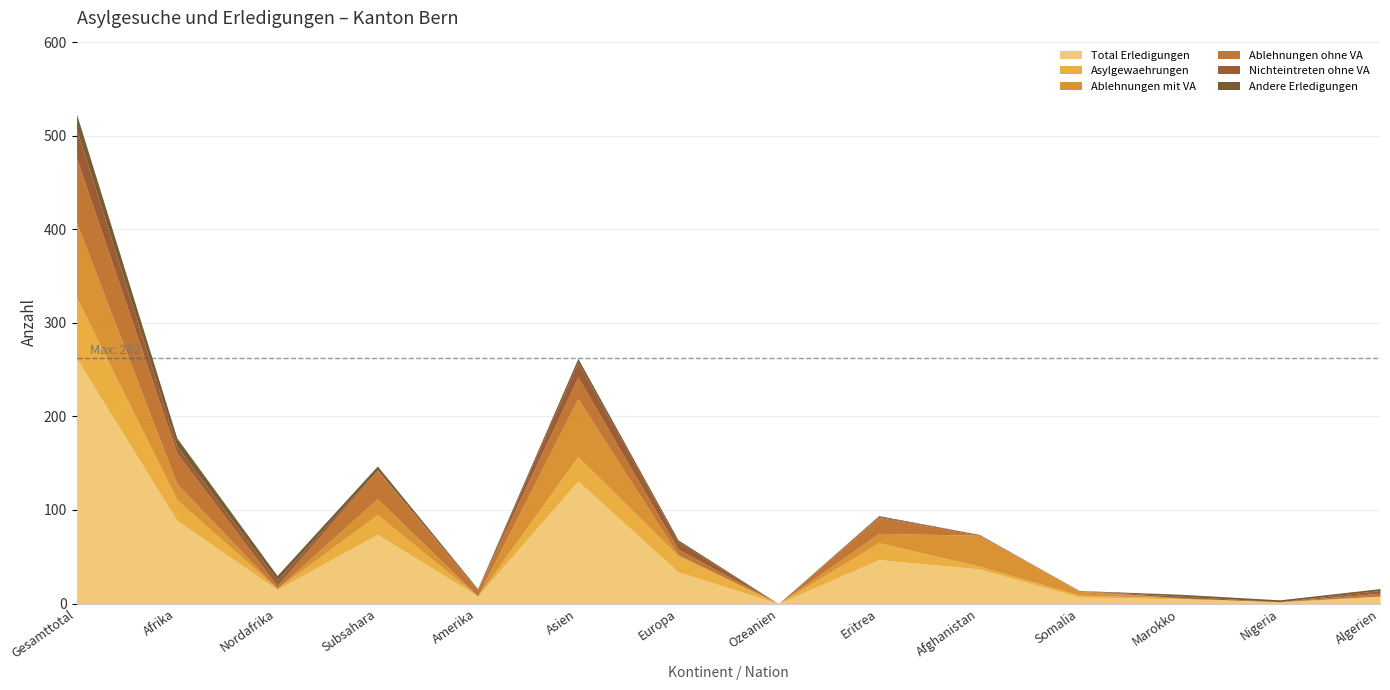

Reading right to left, list all the values displayed in this chart.

Total Erledigungen: 8	2	5	7	37	47	0	34	131	8	74	15	89	262
Asylgewaehrungen: 0	0	1	2	3	18	0	17	26	0	21	1	22	65
Ablehnungen mit VA: 0	0	0	4	33	10	0	1	62	0	17	0	17	80
Ablehnungen ohne VA: 3	0	0	1	0	17	0	6	23	7	30	3	33	69
Nichteintreten ohne VA: 3	0	2	0	1	1	0	8	16	0	1	6	7	31
Andere Erledigungen: 2	2	2	0	0	1	0	2	4	1	4	5	9	16